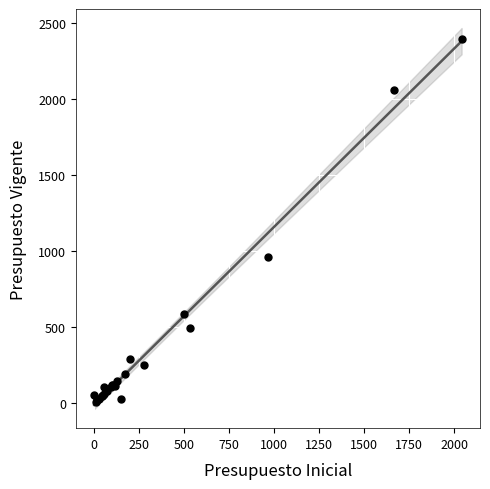

What Y value in the scatter plot is closest to 1201?

962.5